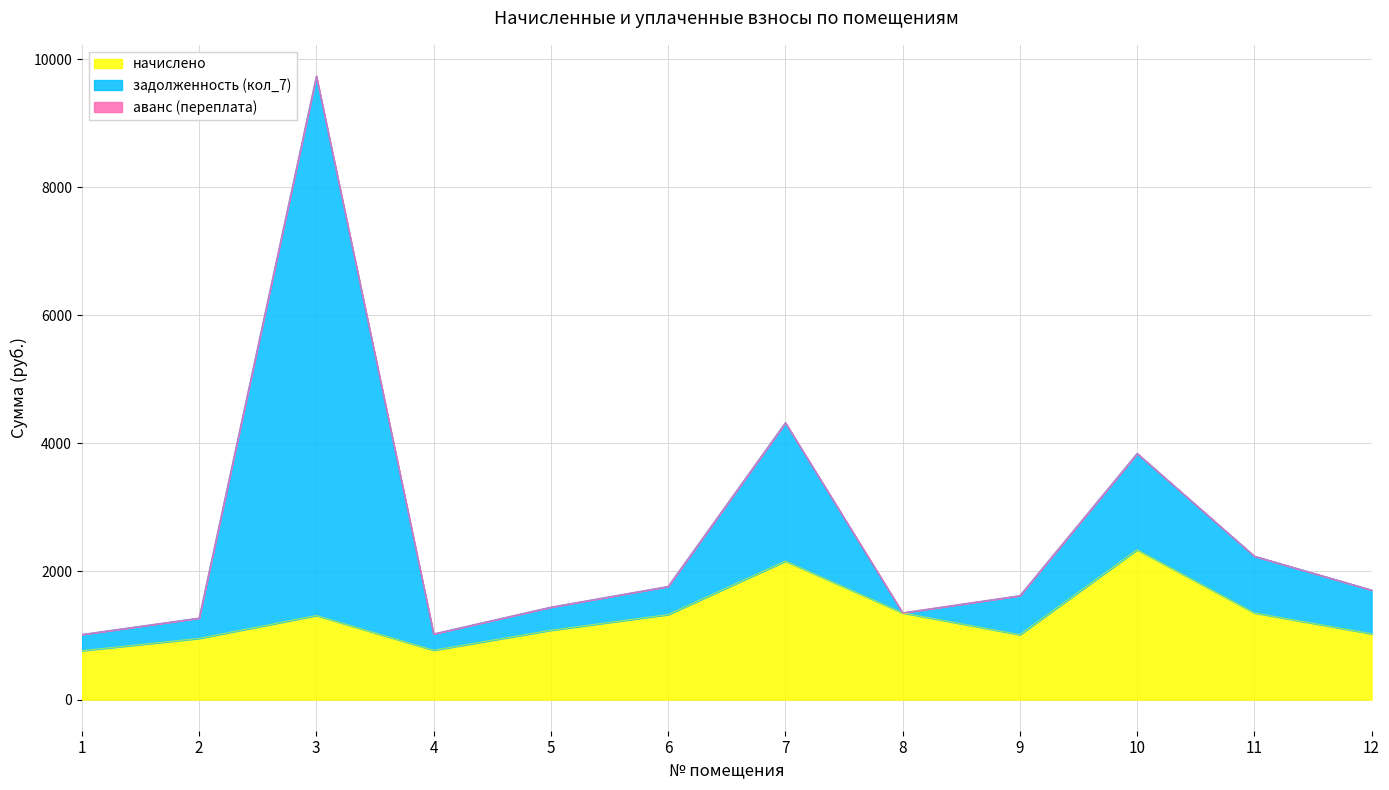

What is the lowest value of the начислено series?

763.2